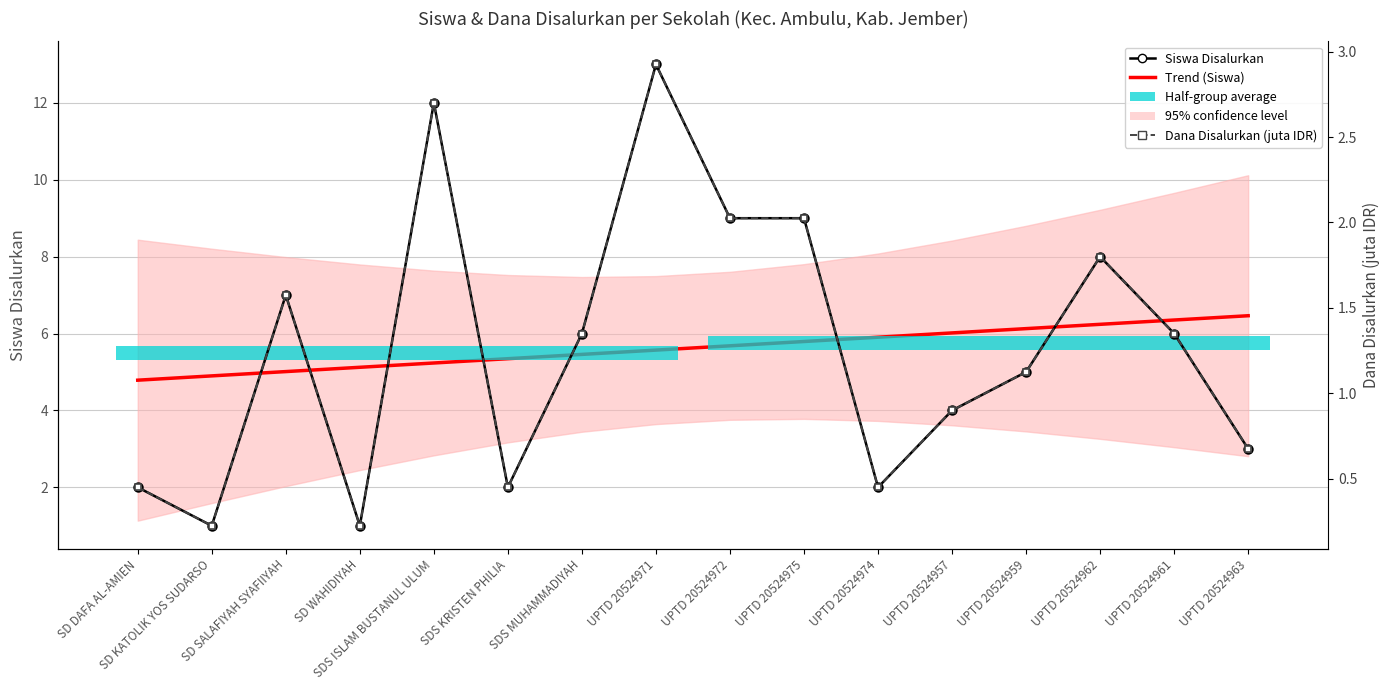

Rank the categories by Dana Disalurkan (juta IDR) value from lowest to highest.

SD KATOLIK YOS SUDARSO, SD WAHIDIYAH, SD DAFA AL-AMIEN, SDS KRISTEN PHILIA, UPTD 20524974, UPTD 20524963, UPTD 20524957, UPTD 20524959, SDS MUHAMMADIYAH, UPTD 20524961, SD SALAFIYAH SYAFIIYAH, UPTD 20524962, UPTD 20524972, UPTD 20524975, SDS ISLAM BUSTANUL ULUM, UPTD 20524971